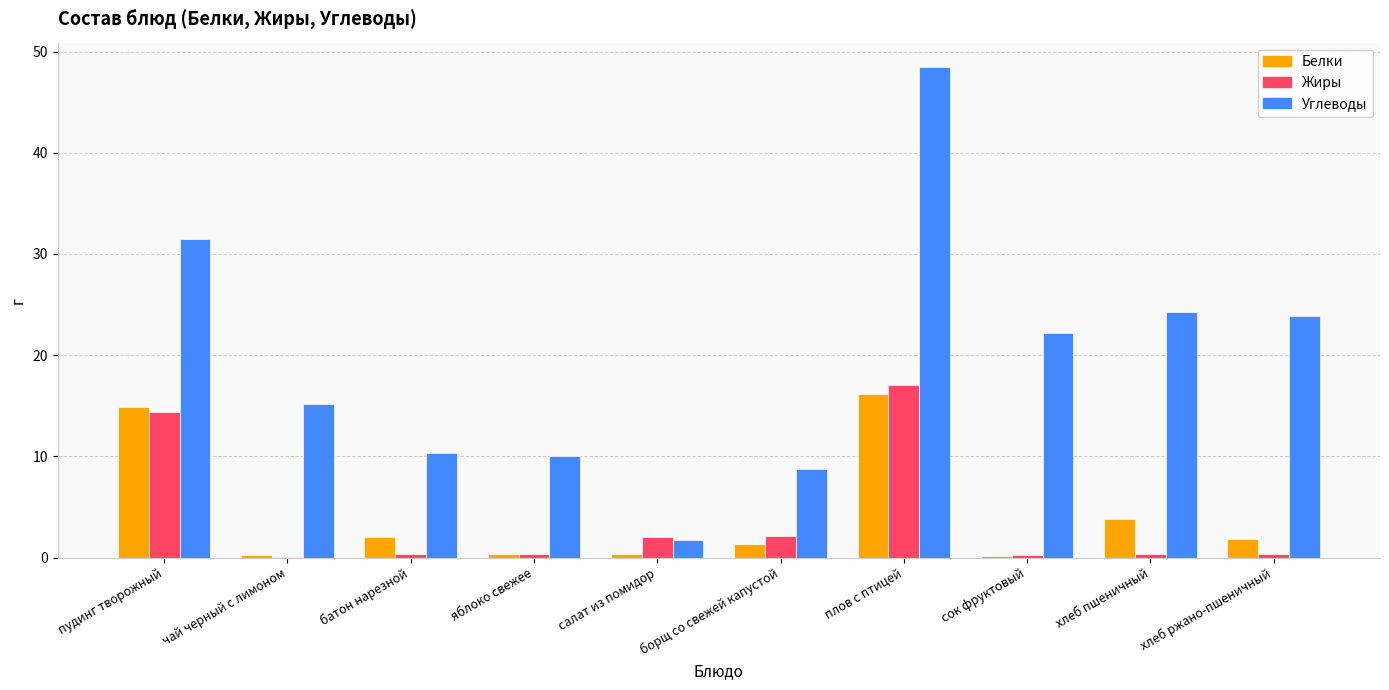

What is the average value of the Жиры series?

3.7